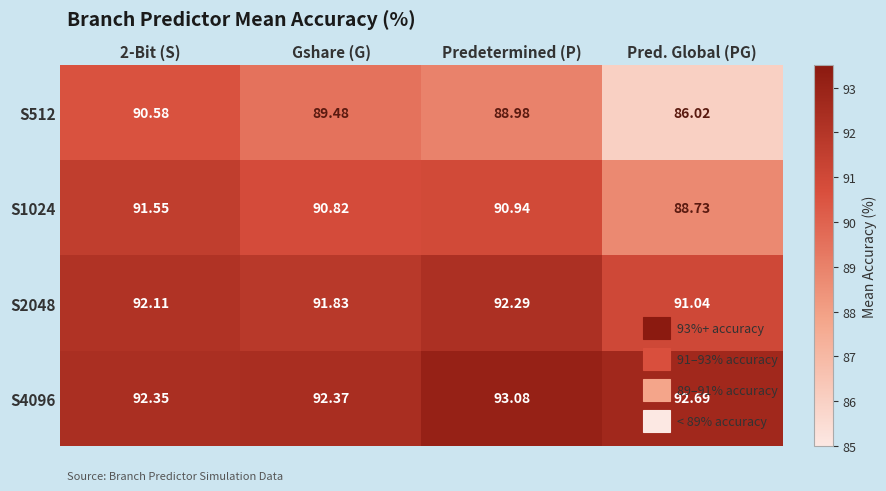

Is the value of S1024 at 2-Bit (S) greater than the value of S4096 at Predetermined (P)?

No